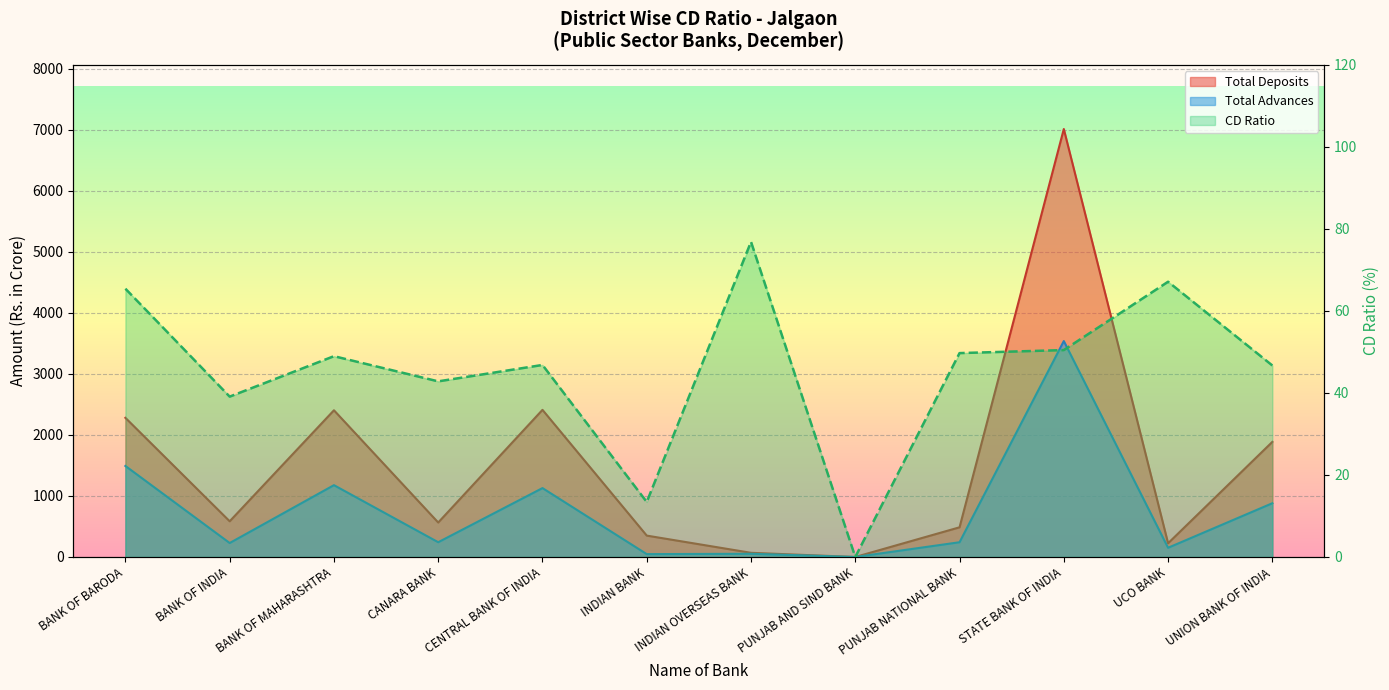

Which series has the widest spread of values?

Total Deposits